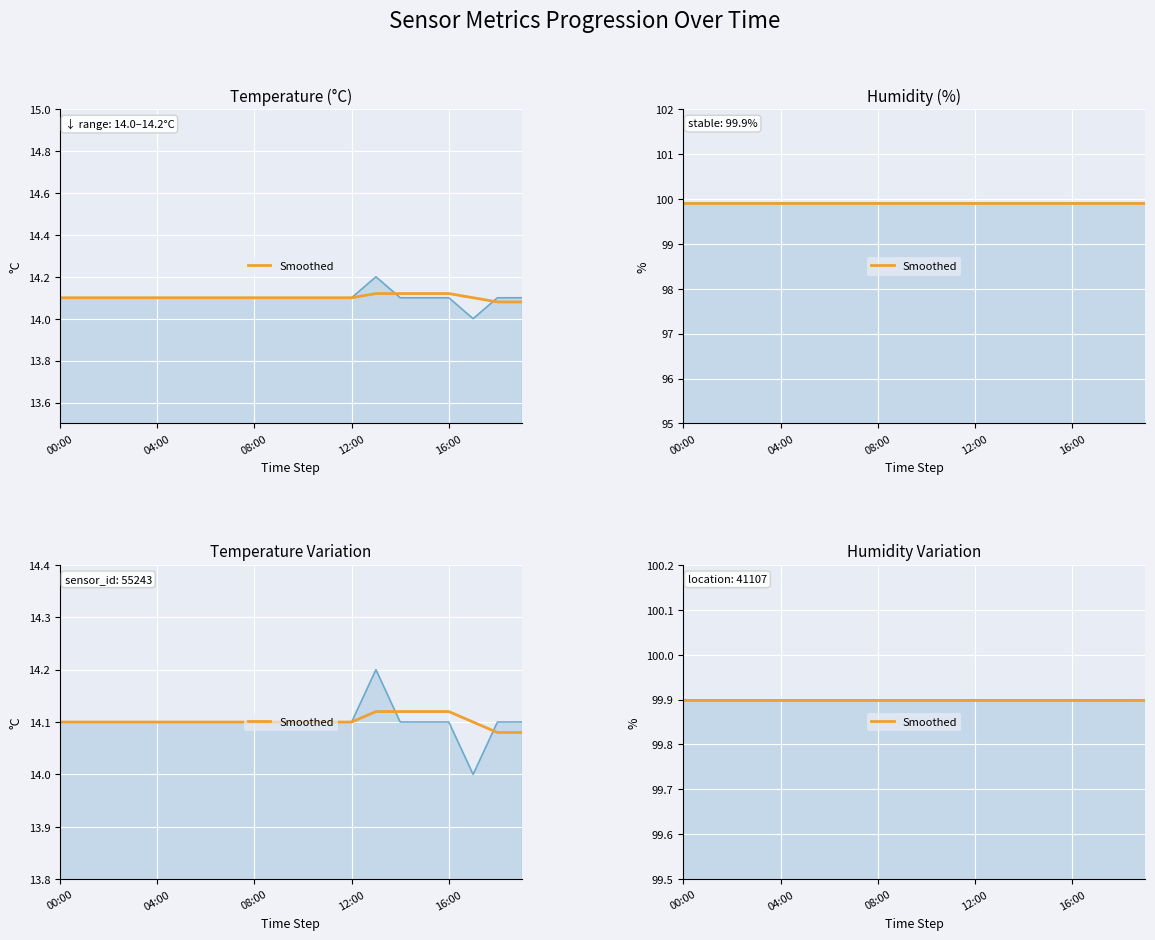

What value does the data have at 05:00?

14.1